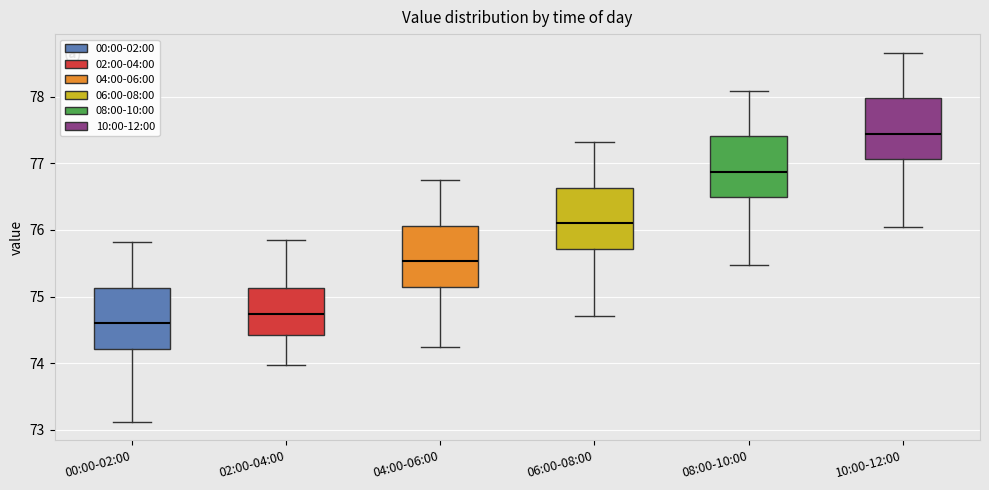

Reading left to right, transcribe this box plot: for each box, give where its median line is, the range the box spans, and where its two whiskers end, as read against the y-axis. The values are not printed on the chart, so give them approximately, as read against the axis.

00:00-02:00: median 74.6, box 74.2 to 75.1, whiskers 73.1 to 75.8
02:00-04:00: median 74.7, box 74.4 to 75.1, whiskers 74.0 to 75.9
04:00-06:00: median 75.5, box 75.2 to 76.1, whiskers 74.3 to 76.8
06:00-08:00: median 76.1, box 75.7 to 76.6, whiskers 74.7 to 77.3
08:00-10:00: median 76.9, box 76.5 to 77.4, whiskers 75.5 to 78.1
10:00-12:00: median 77.4, box 77.1 to 78.0, whiskers 76.0 to 78.7